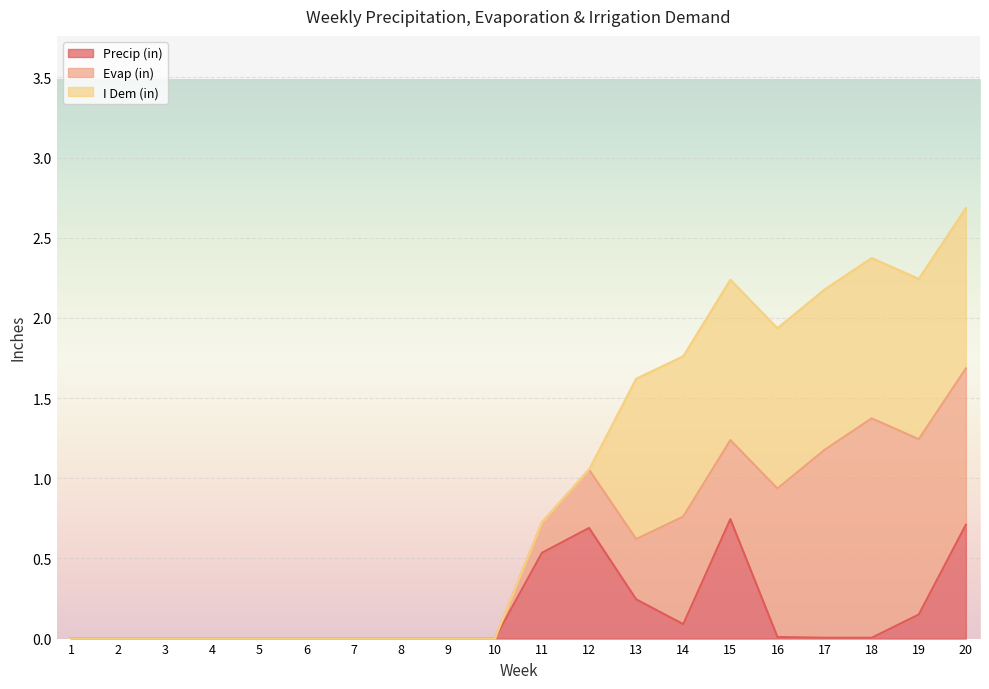

Reading left to right, list all the values displayed in this chart.

Precip (in): 1=0.0	2=0.0	3=0.0	4=0.0	5=0.0	6=0.0	7=0.0	8=0.0	9=0.0	10=0.0	11=0.5	12=0.7	13=0.2	14=0.1	15=0.7	16=0.0	17=0.0	18=0.0	19=0.1	20=0.7
Evap (in): 1=0.0	2=0.0	3=0.0	4=0.0	5=0.0	6=0.0	7=0.0	8=0.0	9=0.0	10=0.0	11=0.2	12=0.4	13=0.4	14=0.7	15=0.5	16=0.9	17=1.2	18=1.4	19=1.1	20=1.0
I Dem (in): 1=0.0	2=0.0	3=0.0	4=0.0	5=0.0	6=0.0	7=0.0	8=0.0	9=0.0	10=0.0	11=0.0	12=0.0	13=1.0	14=1.0	15=1.0	16=1.0	17=1.0	18=1.0	19=1.0	20=1.0